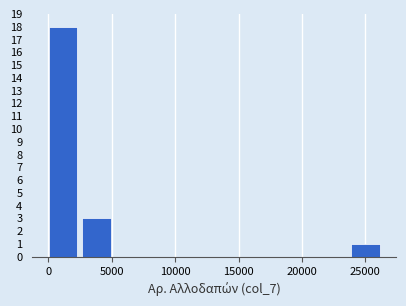

Reading left to right, transcribe this chart: for each bar, give the range it covers on the x-axis and its height. Neither the bar edges nor the heights are printed on the chart, so give them approximately, as read against the axes.

0 to 2500: 18
2500 to 5500: 3
5500 to 8000: 0
8000 to 10500: 0
10500 to 13500: 0
13500 to 16000: 0
16000 to 18500: 0
18500 to 21000: 0
21000 to 24000: 0
24000 to 26500: 1